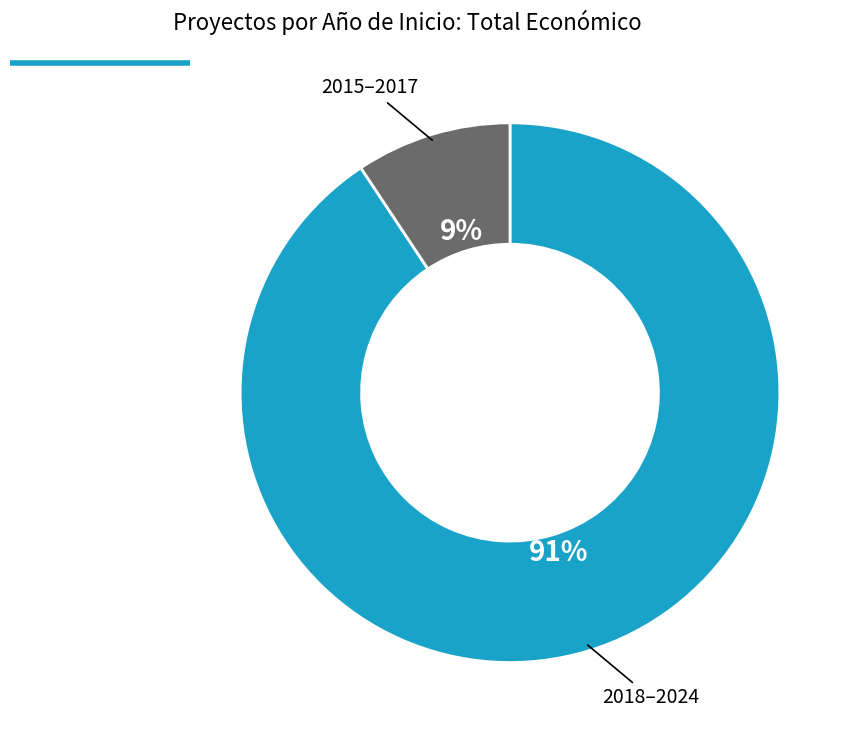

To the nearest percent, what is the average slice percentage?

50%